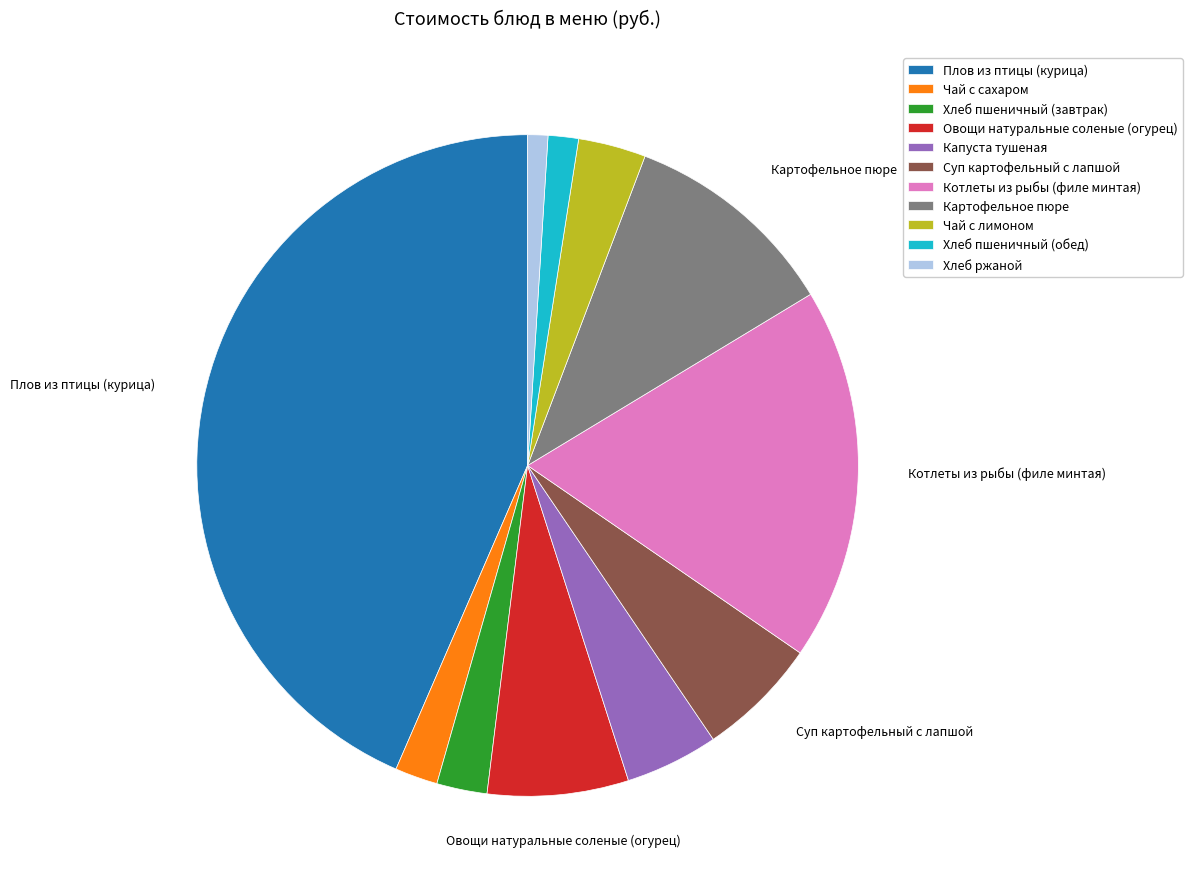

Does Чай с сахаром account for over 50% of the chart?

No